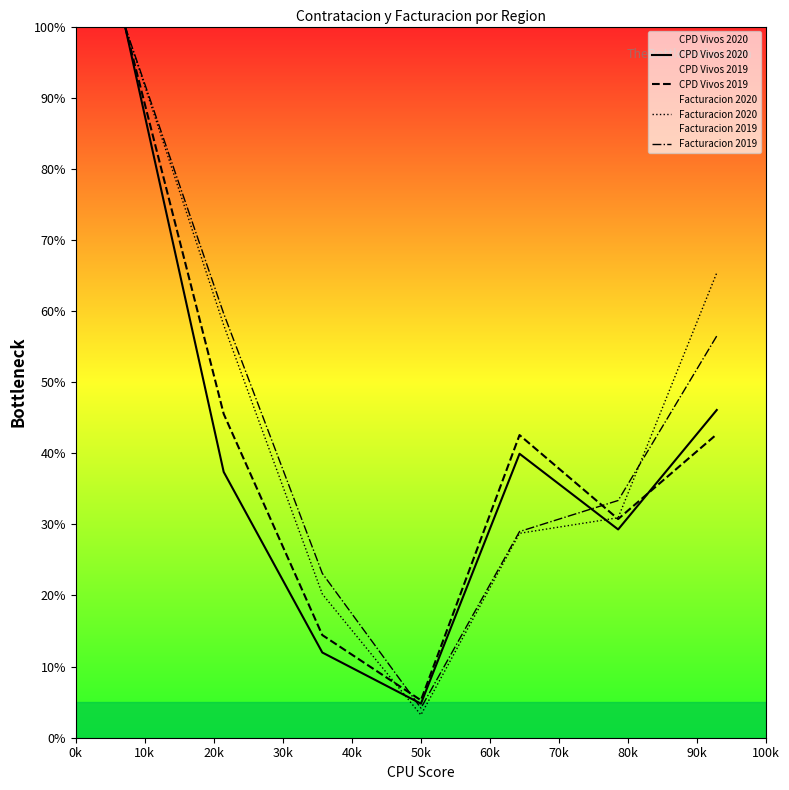

What is the difference between the second highest and minimum values in the Facturacion 2019 series?

55.5